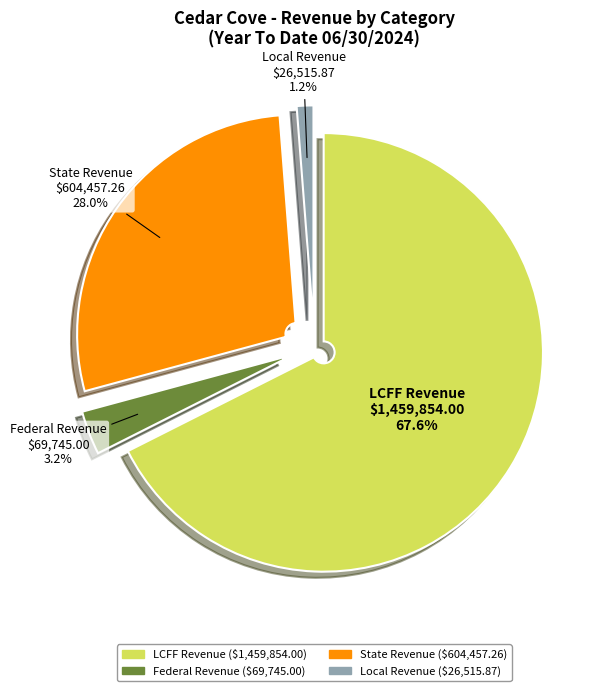

What is the change in value from LCFF Revenue to Federal Revenue?

-1390109.0